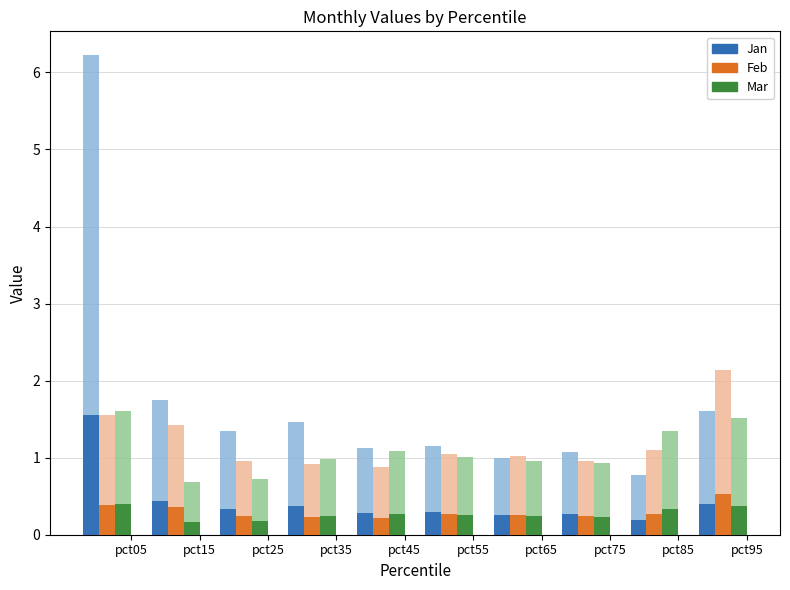

Are the bars horizontal?

No